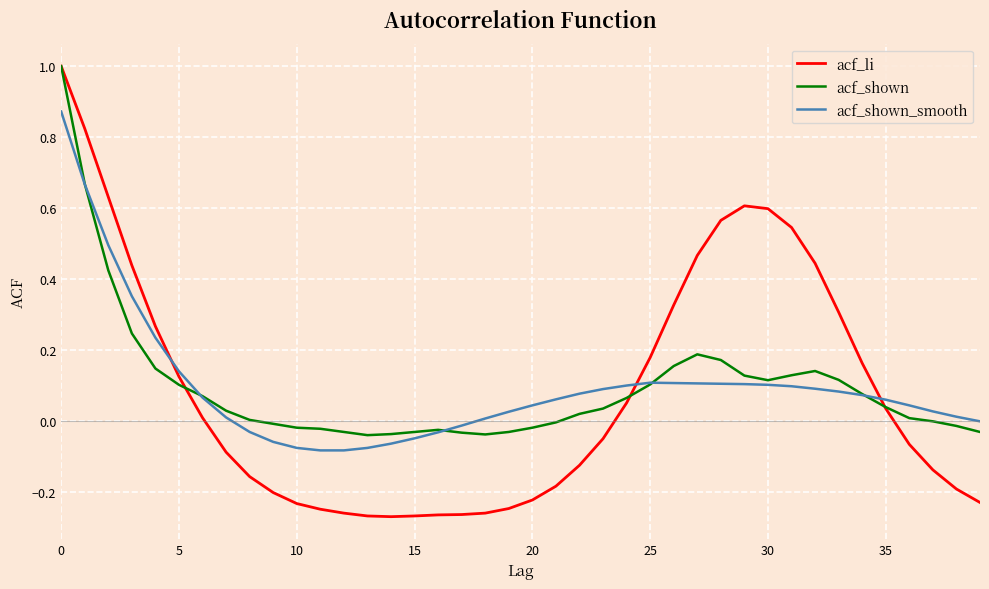

What is the maximum value shown in the chart?

1.0